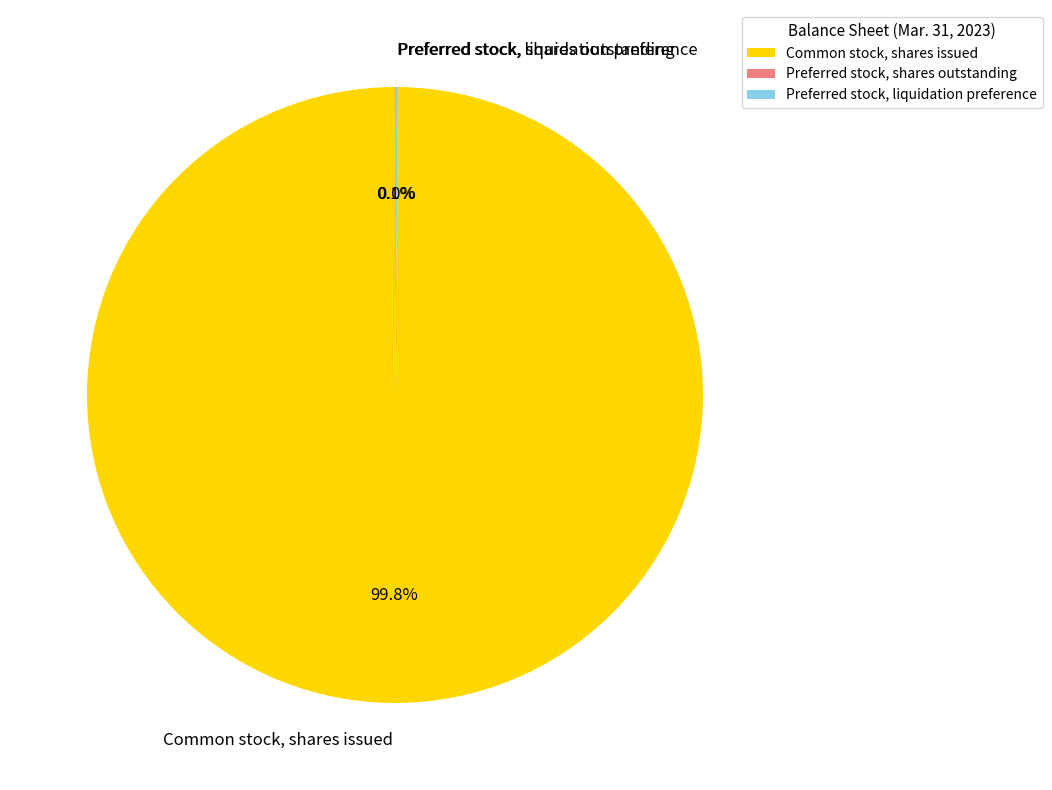

Which slice is the largest?

Common stock, shares issued